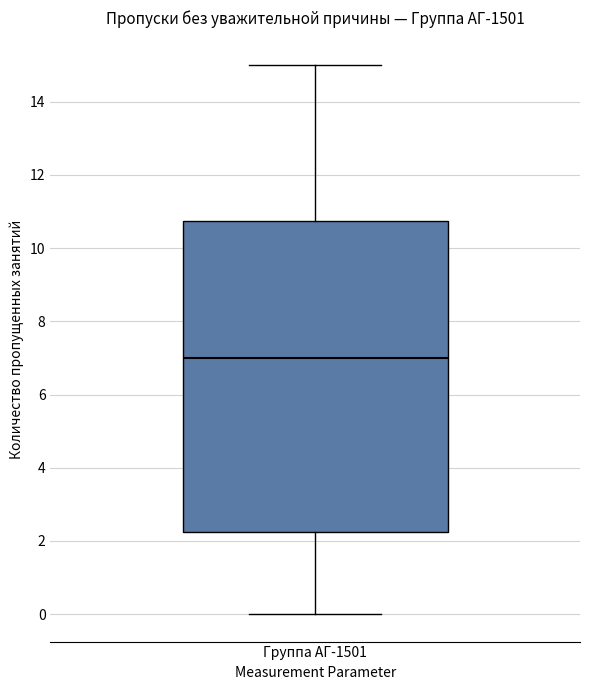

Transcribe this box plot: give where the median line is, the range the box spans, and where the two whiskers end, as read against the y-axis. The values are not printed on the chart, so give them approximately, as read against the axis.

median 7.0, box 2.2 to 10.8, whiskers 0.0 to 15.0